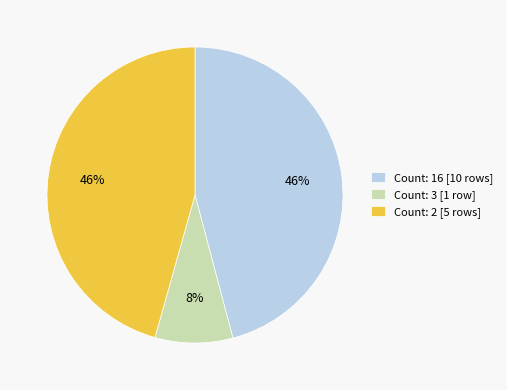

Is it true that Count: 2 [5 rows] is 53% of the pie?

False